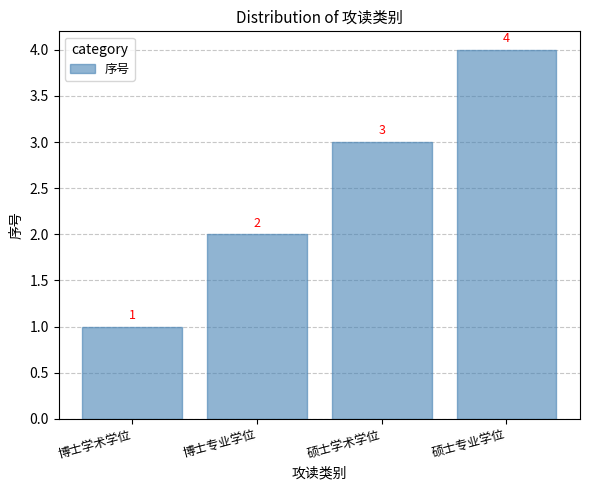

Are the bars horizontal?

No